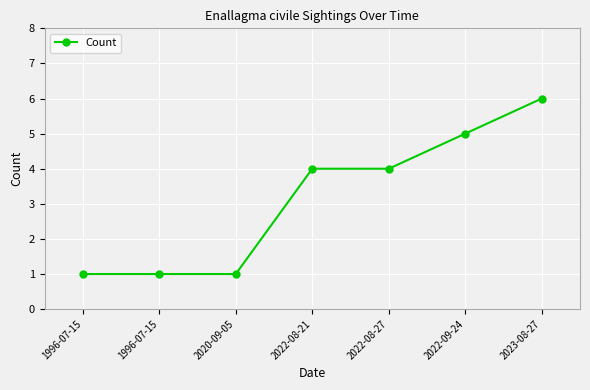

What is the value of the 6th point from the left?

5